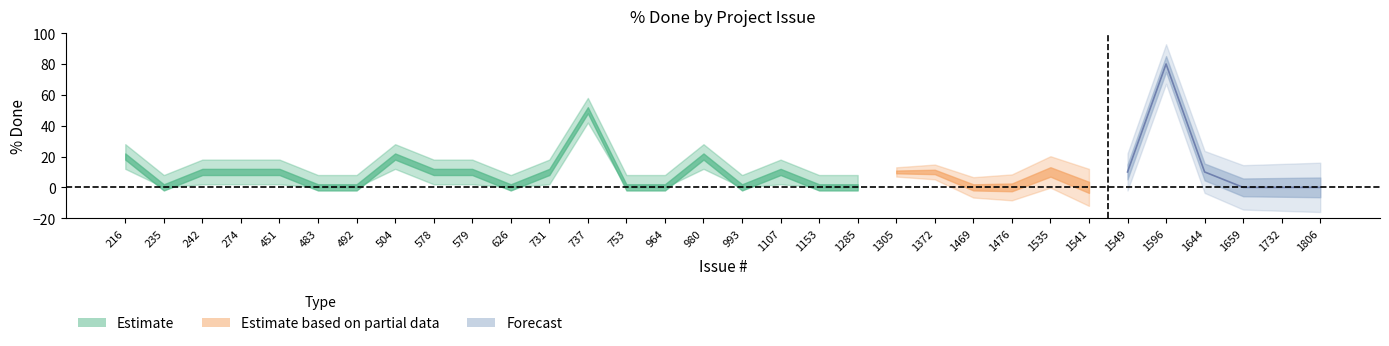

Approximately how many times larger is the value at 216 compared to 1305?

2.0